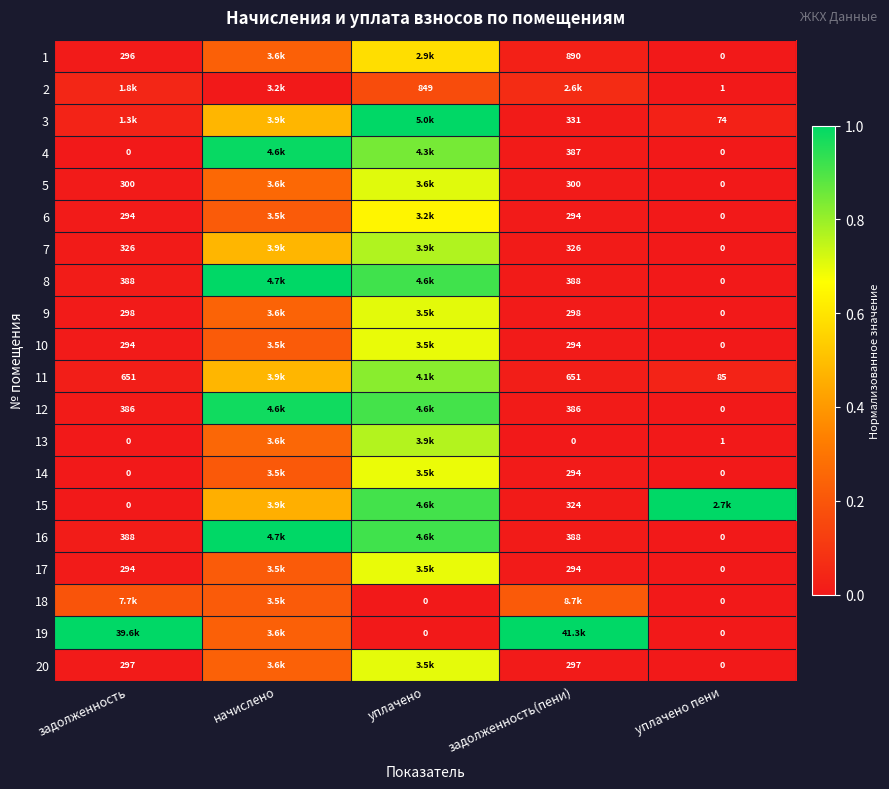

Rank the categories by 6 value from lowest to highest.

уплачено пени, задолженность(пени), задолженность, начислено, уплачено